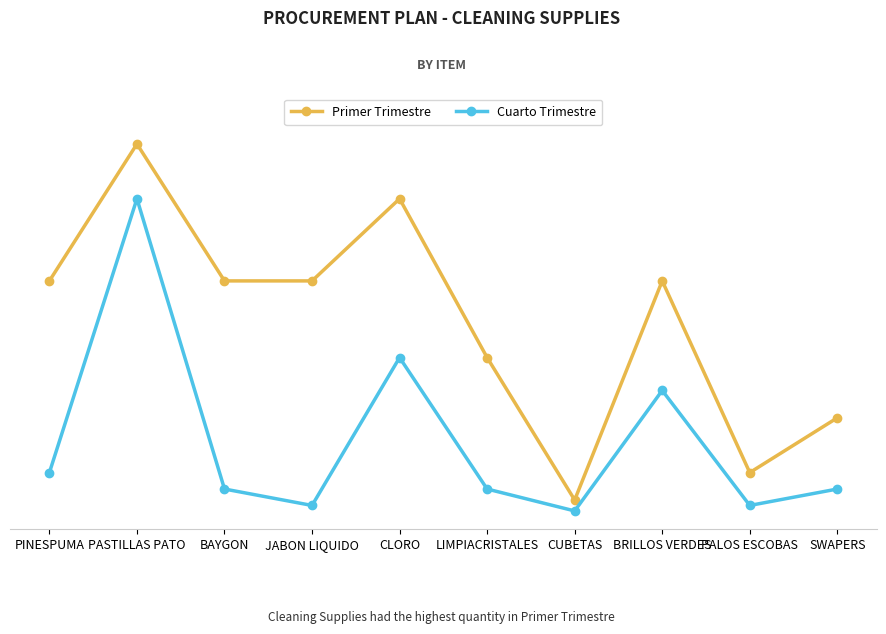

Is it true that Primer Trimestre equals 100 at BRILLOS VERDES?

True